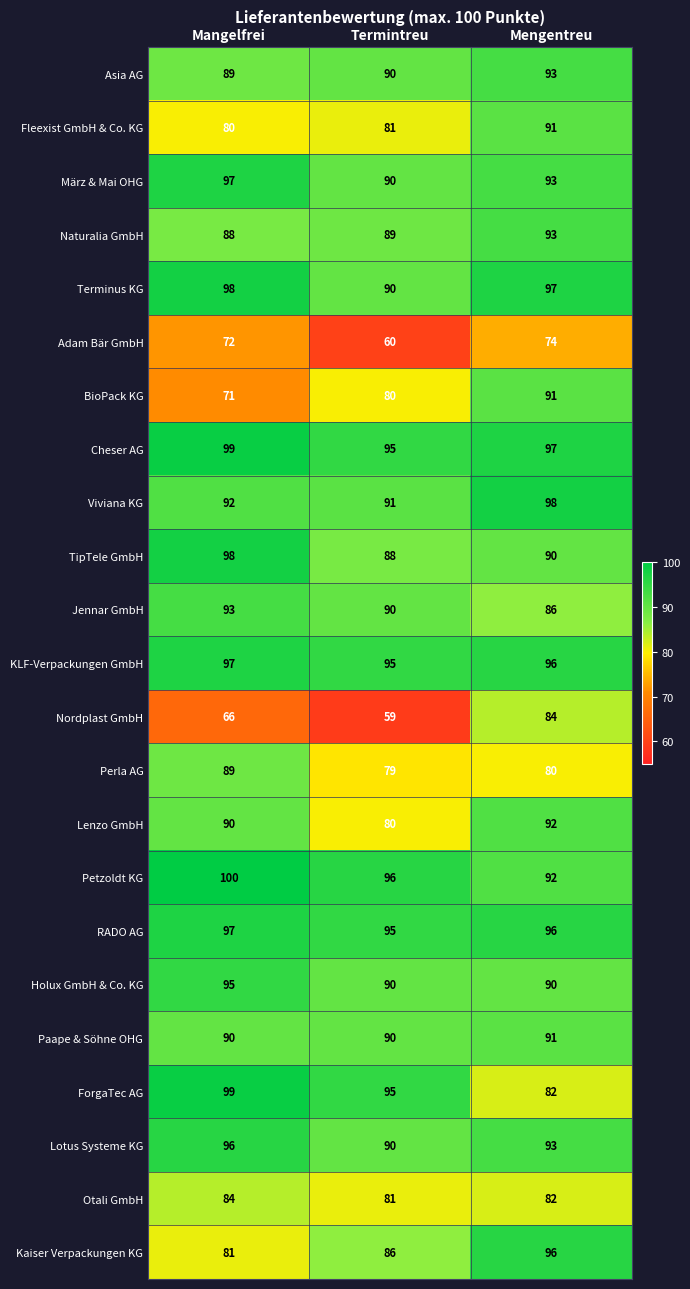

What value does the Lotus Systeme KG series have at Mangelfrei?

96